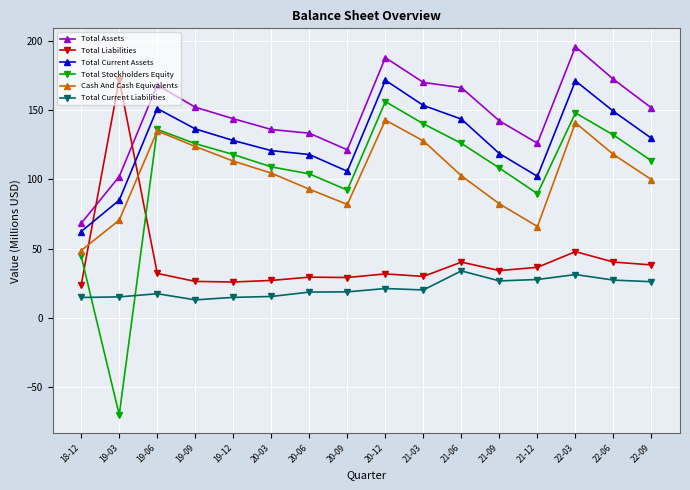

What is the greatest value displayed?

195.7